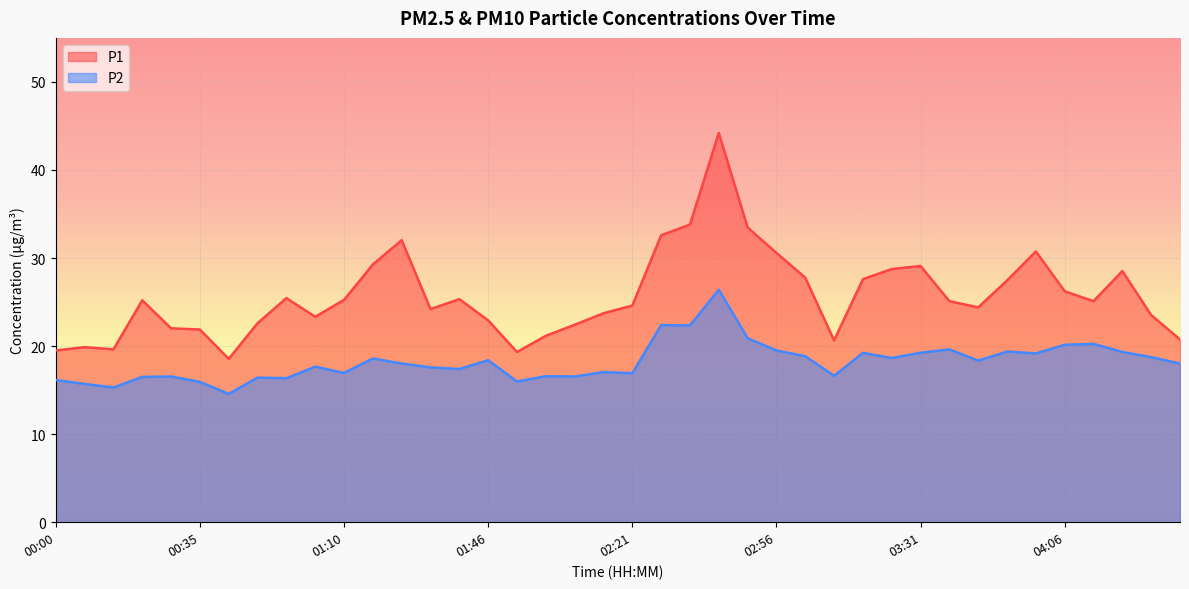

True or false: P1 and P2 cross at least once.

False